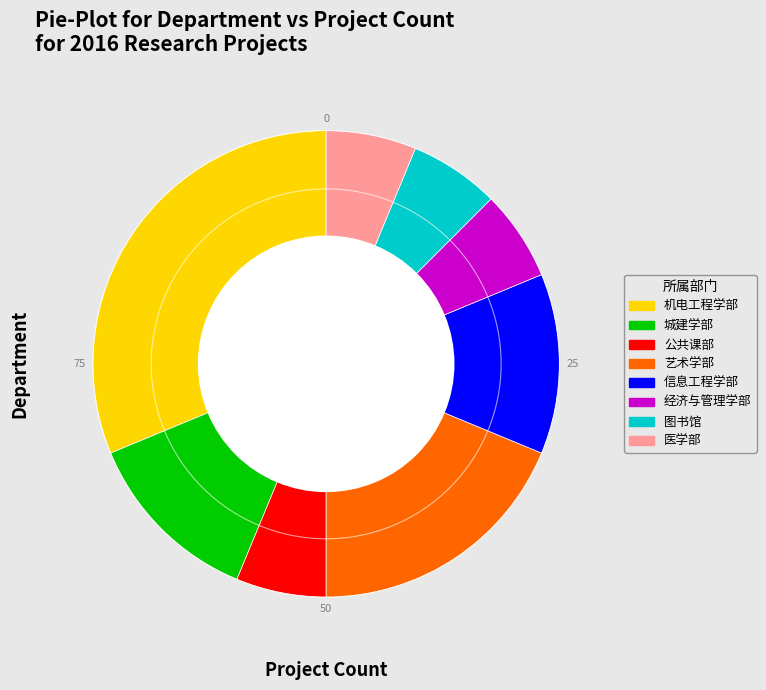

Does any single category account for the majority?

No